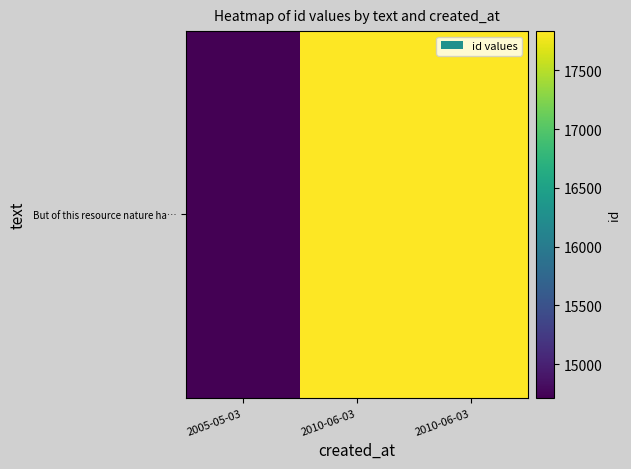

Reading left to right, transcribe all the data shown in this chart.

2005-05-03=14712	2010-06-03=17834	2010-06-03=17835